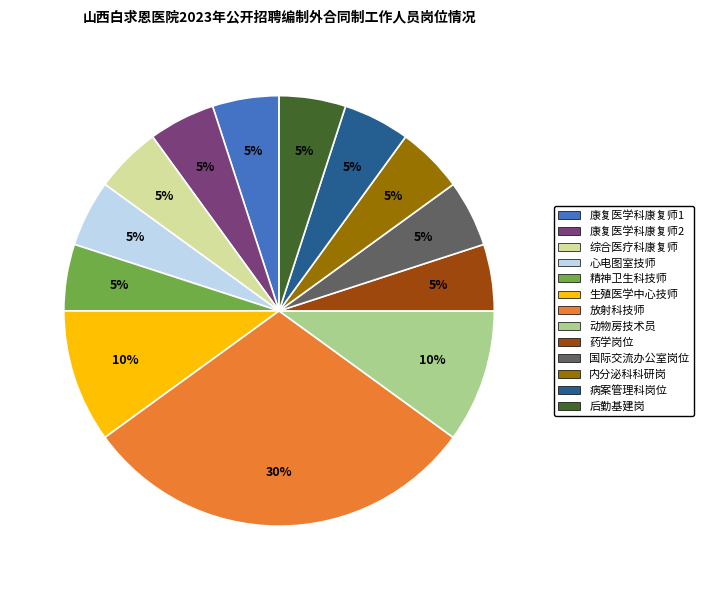

Is there a majority slice in this chart?

No